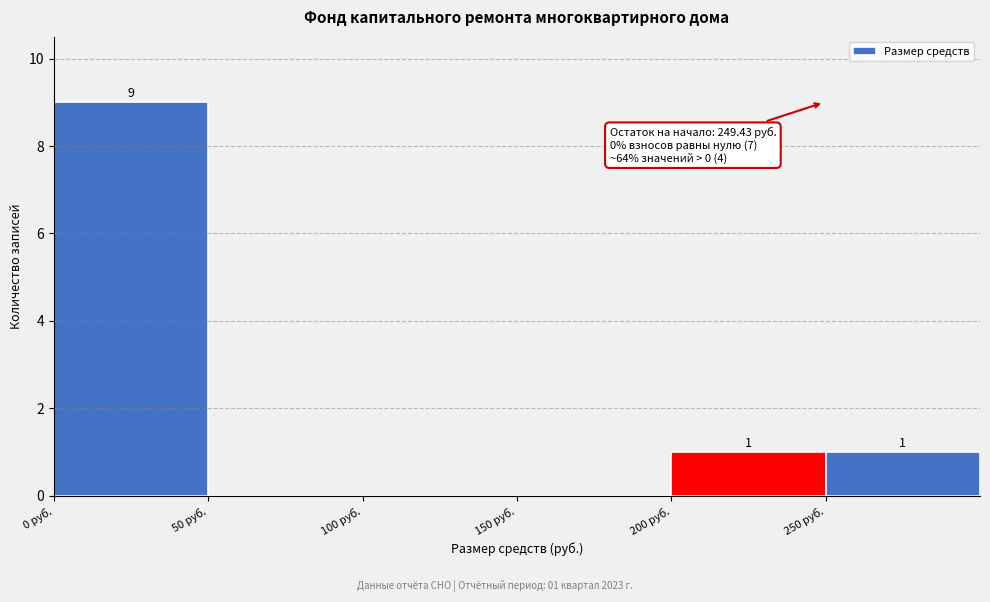

Which range on the x-axis has the tallest bar?

0 to 50